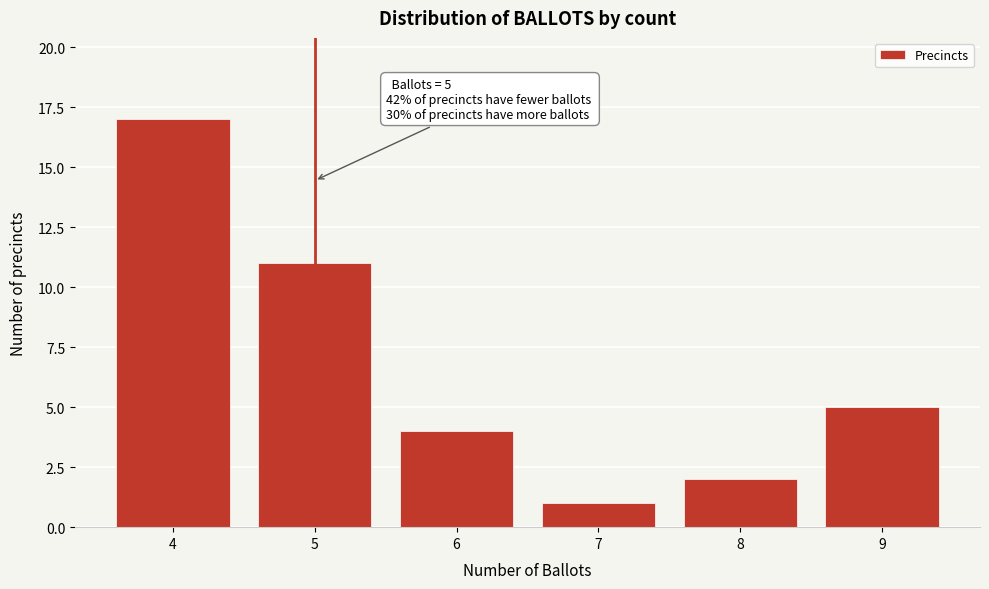

Reading right to left, transcribe all the data shown in this chart.

5	2	1	4	11	17